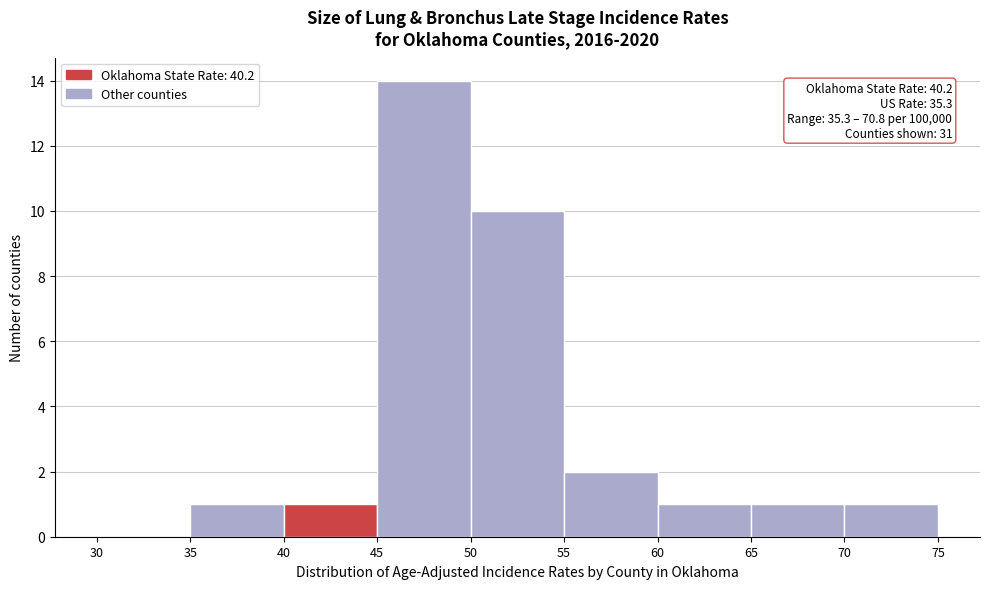

Which range on the x-axis has the tallest bar?

45 to 50